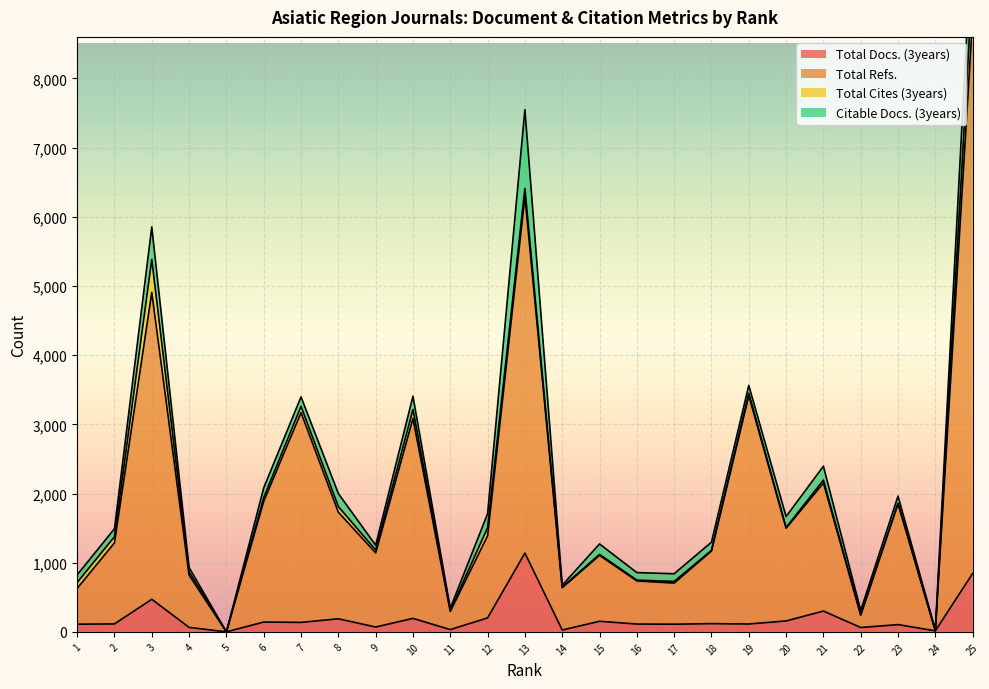

What is the average value of the Total Docs. (3years) series?

200